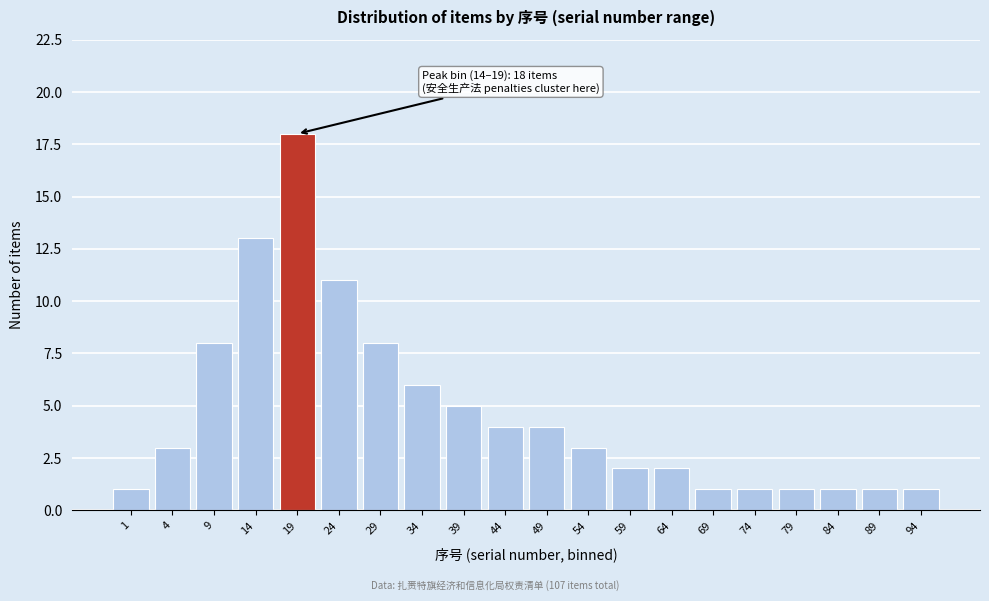

Reading left to right, what are all the values shown in this chart?

1=1	4=3	9=8	14=13	19=18	24=11	29=8	34=6	39=5	44=4	49=4	54=3	59=2	64=2	69=1	74=1	79=1	84=1	89=1	94=1